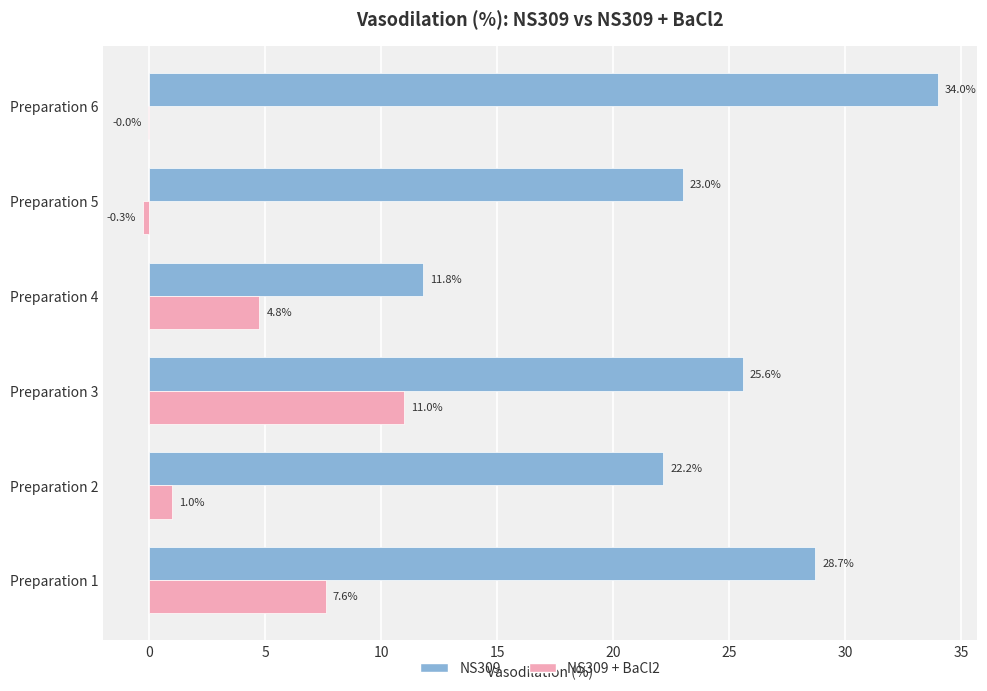

True or false: NS309 + BaCl2 has a value of 4.6 at Preparation 3.

False